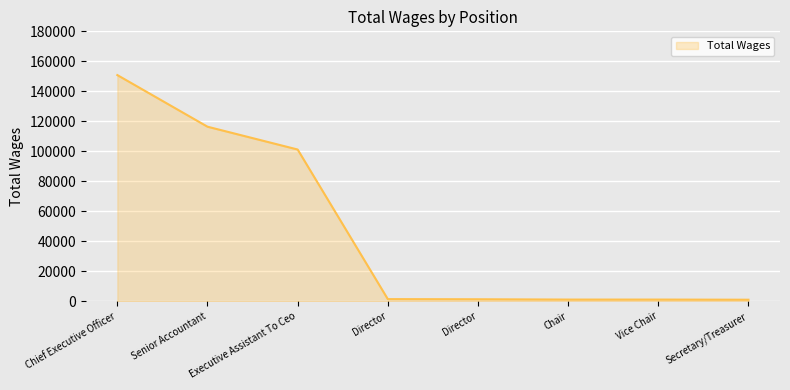

What is the label of the 4th point from the left?

Director